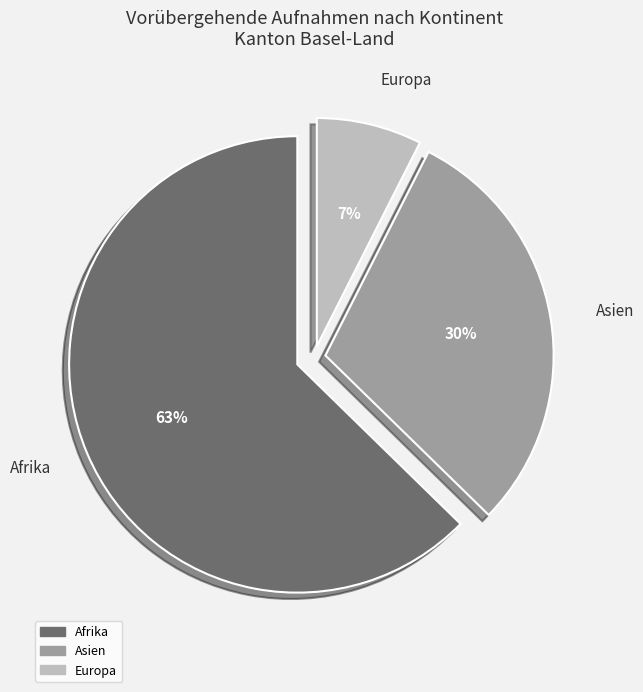

To the nearest percent, what is the average slice percentage?

33%